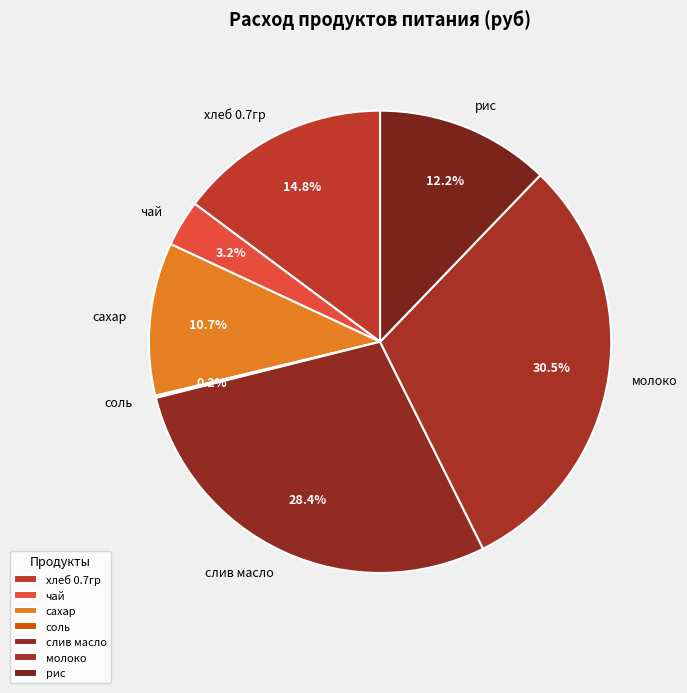

What is the ratio of the value at чай to the value at сахар?

0.3